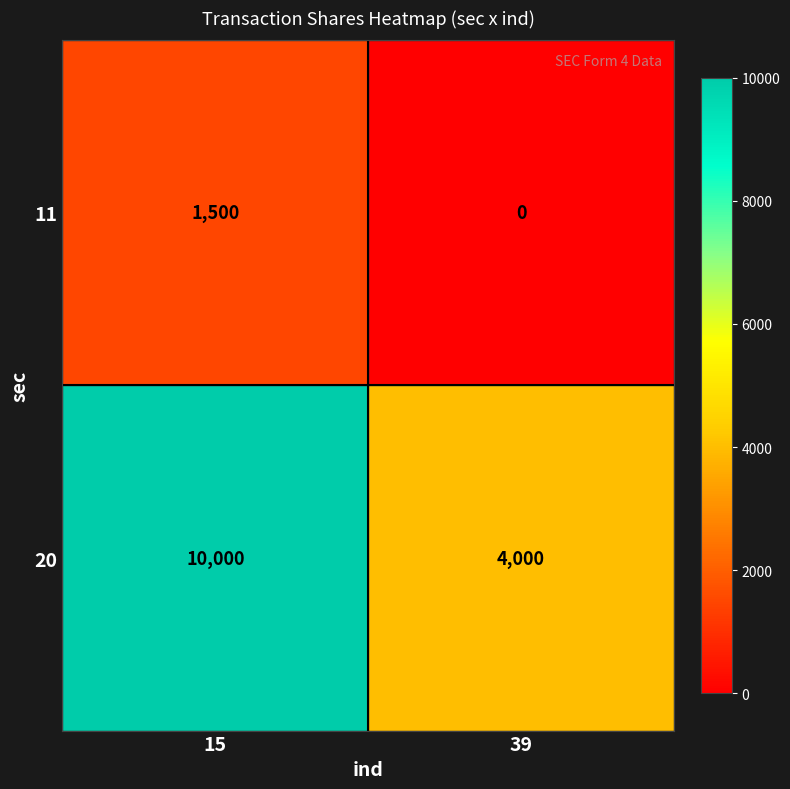

What is the sum of the 11 values at 15 and 39?

1500